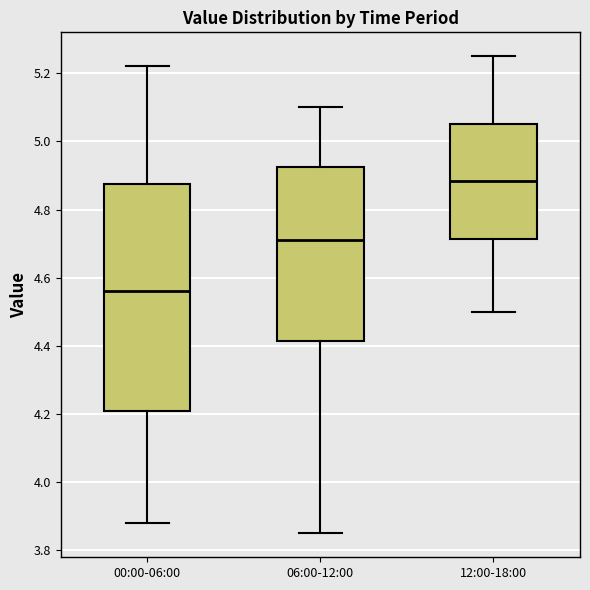

Reading left to right, read every box against the y-axis: the position of its median line, the range the box covers, and the ends of its whiskers. The values are not printed on the chart, so give them approximately, as read against the axis.

00:00-06:00: median 4.56, box 4.22 to 4.88, whiskers 3.88 to 5.22
06:00-12:00: median 4.72, box 4.42 to 4.92, whiskers 3.86 to 5.10
12:00-18:00: median 4.88, box 4.72 to 5.06, whiskers 4.50 to 5.26